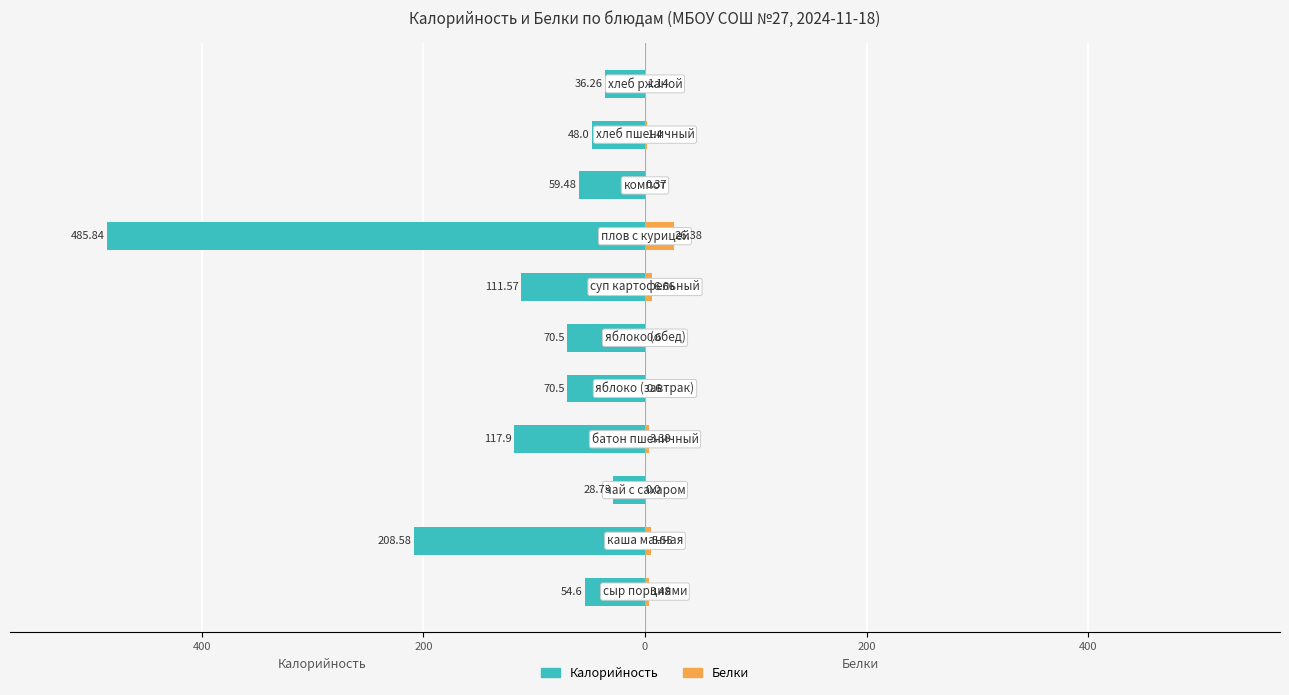

Which series changed the most between 7 and 10?

Калорийность